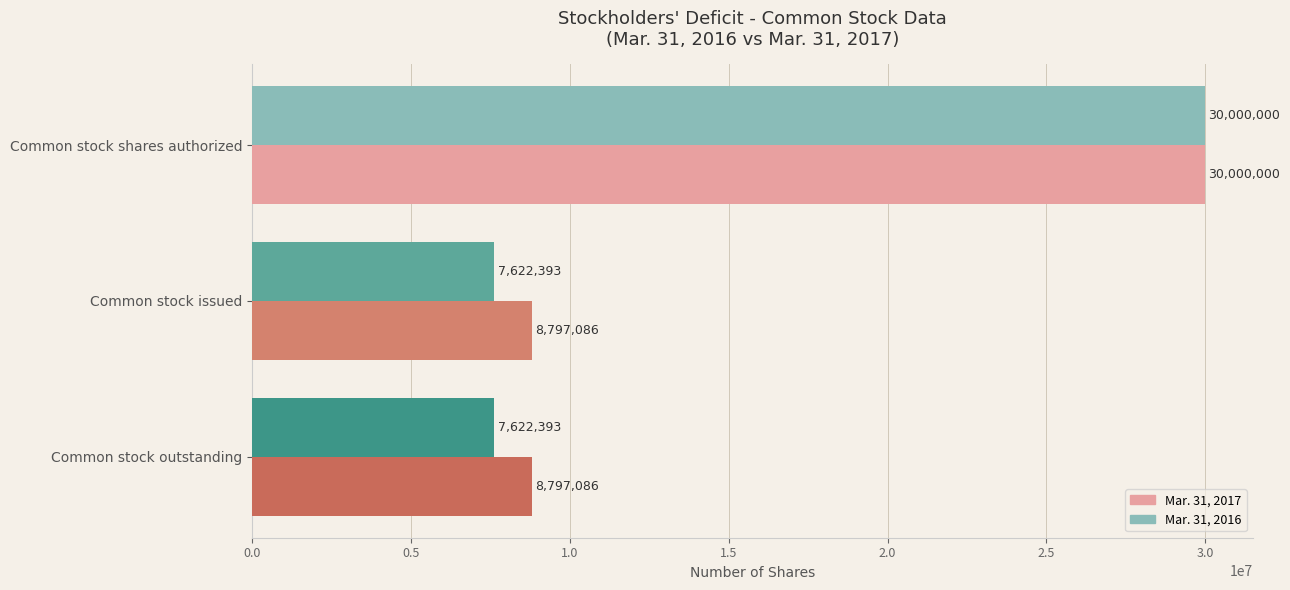

Is it true that Mar. 31, 2017 equals 14584132 at Common stock issued?

False